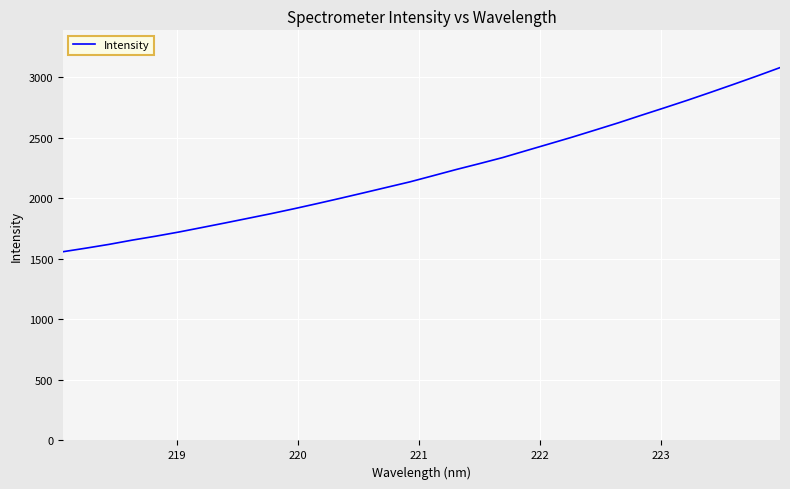

What is the difference between the maximum and minimum values?

1519.7